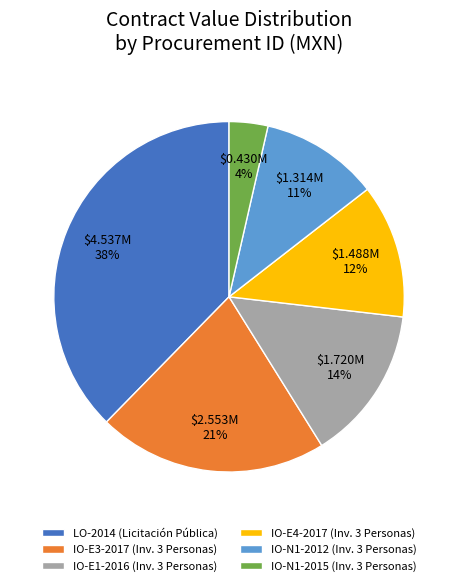

Do IO-N1-2012 (Inv. 3 Personas) and IO-E3-2017 (Inv. 3 Personas) together represent more than half of the pie?

No